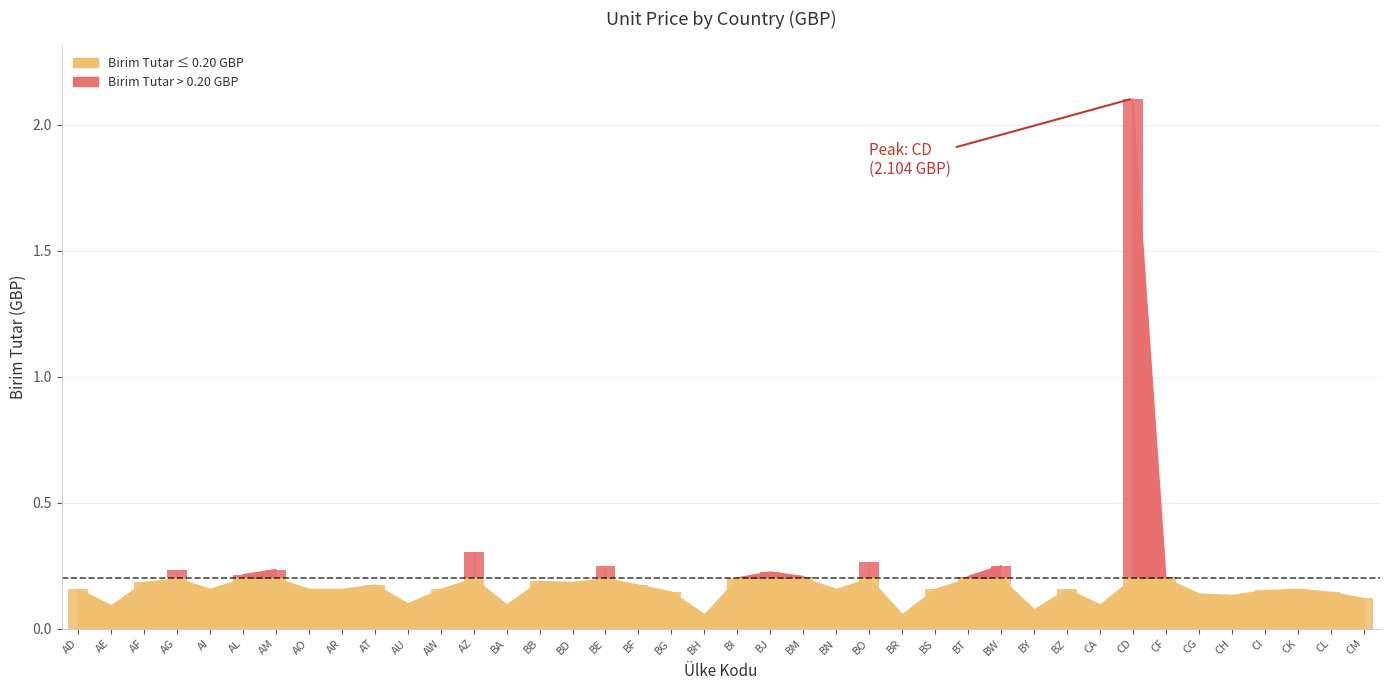

Where is the data nearest to the value 1?

AZ